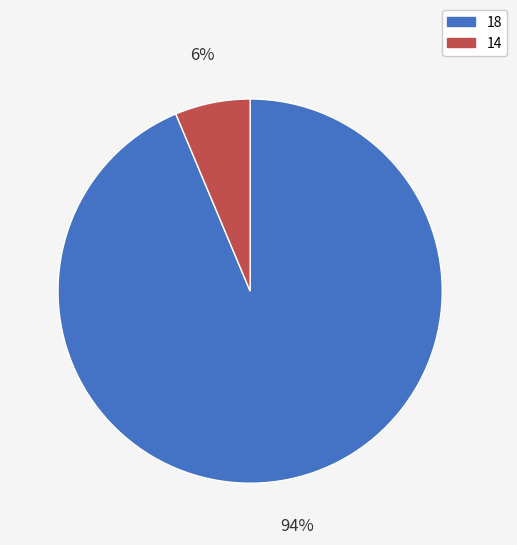

Does 14 represent more than half of the total?

No